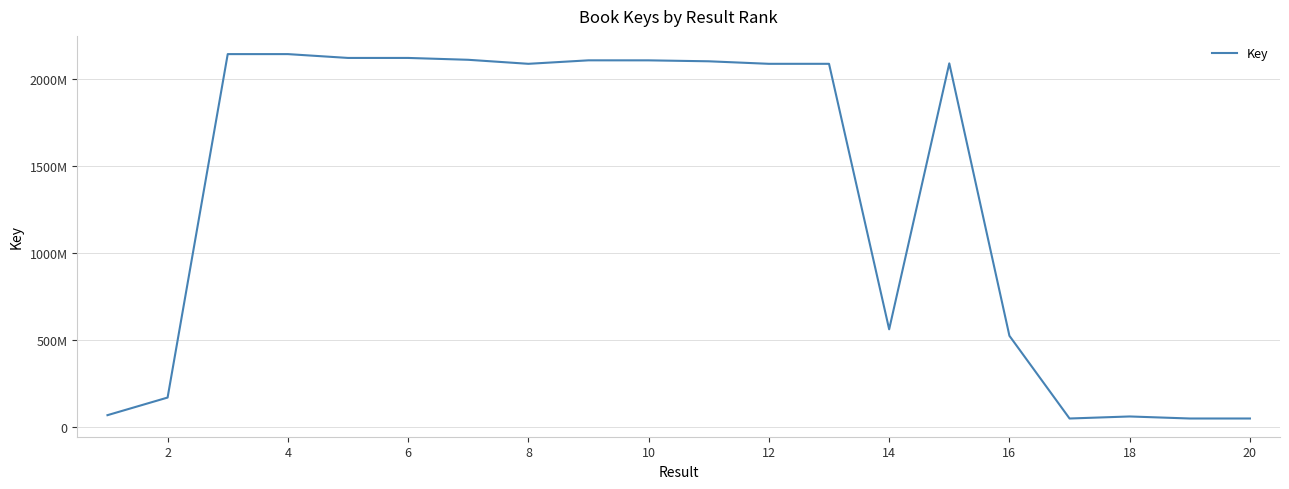

Does the chart display data point markers on the line(s)?

No